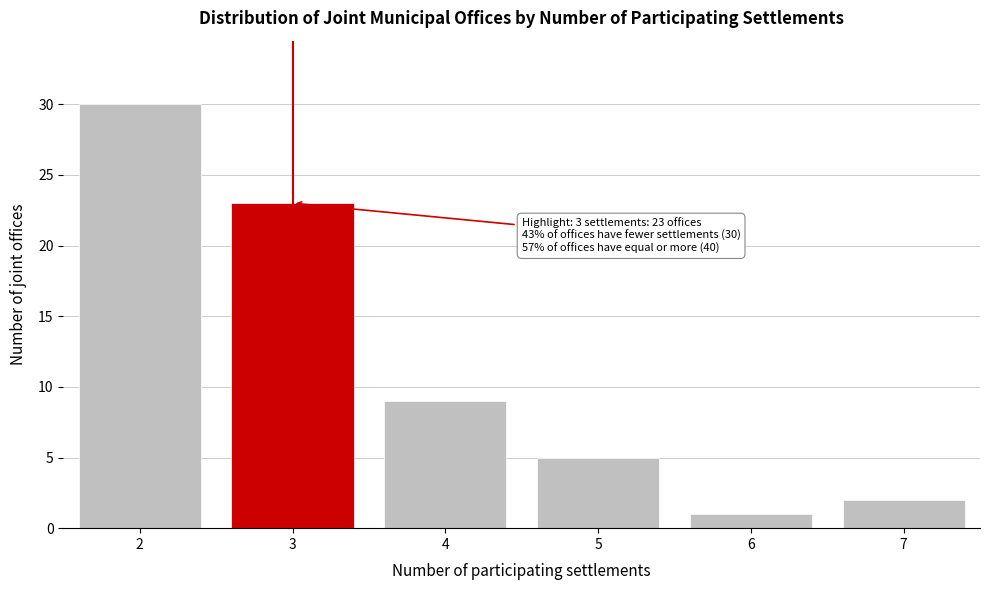

Reading left to right, list all the values displayed in this chart.

2=30	3=23	4=9	5=5	6=1	7=2